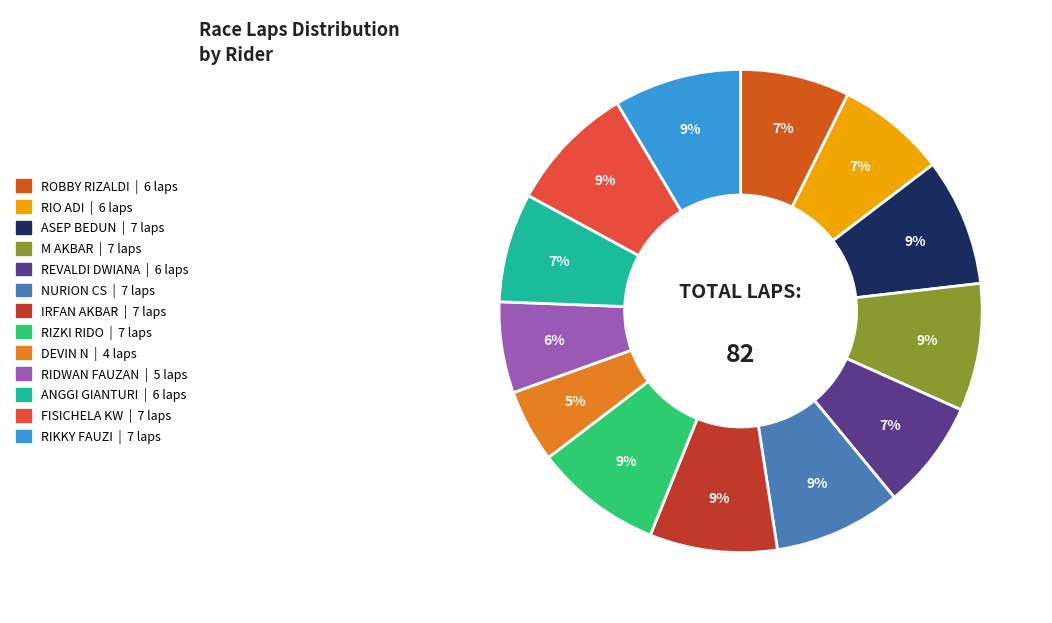

Is there a majority slice in this chart?

No